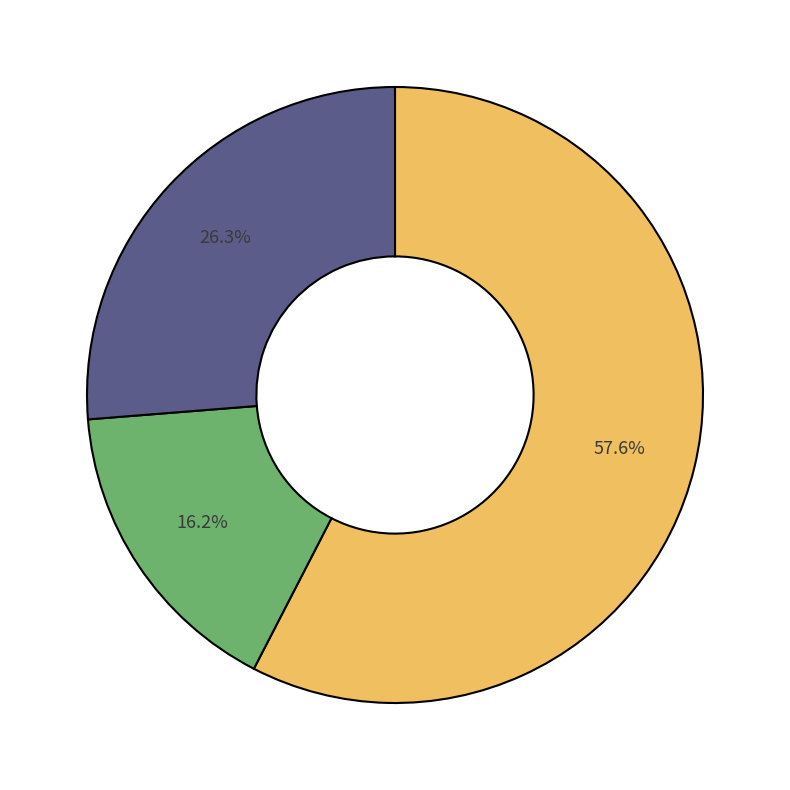

Is there any slice that represents more than half of the pie?

Yes